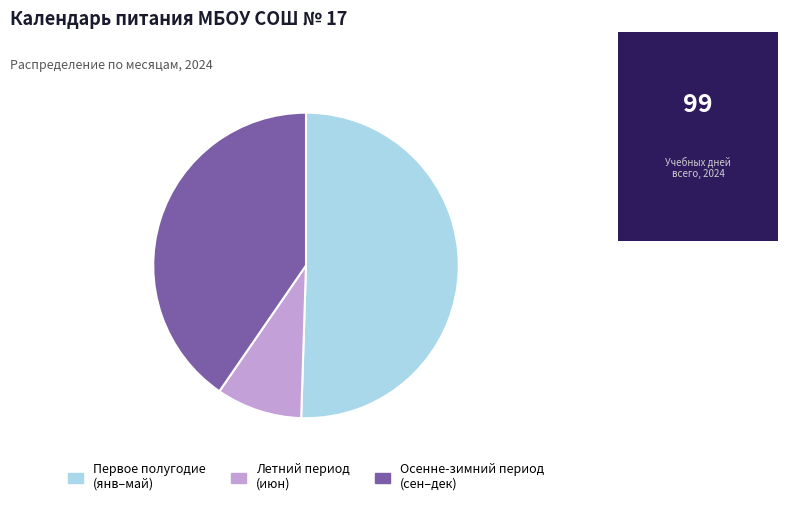

Which category accounts for the majority?

Первое полугодие (янв–май)